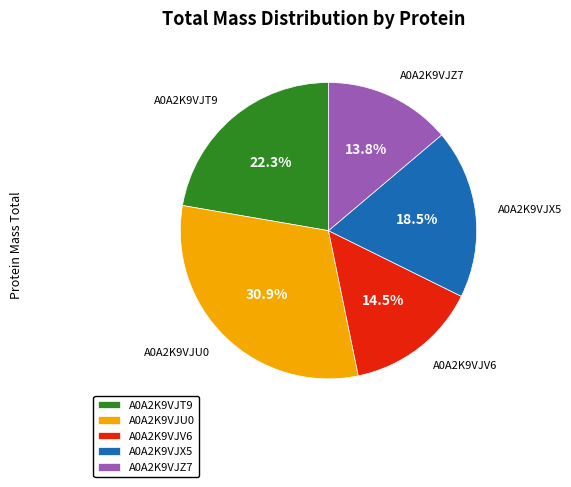

Do A0A2K9VJZ7 and A0A2K9VJX5 together represent more than half of the pie?

No